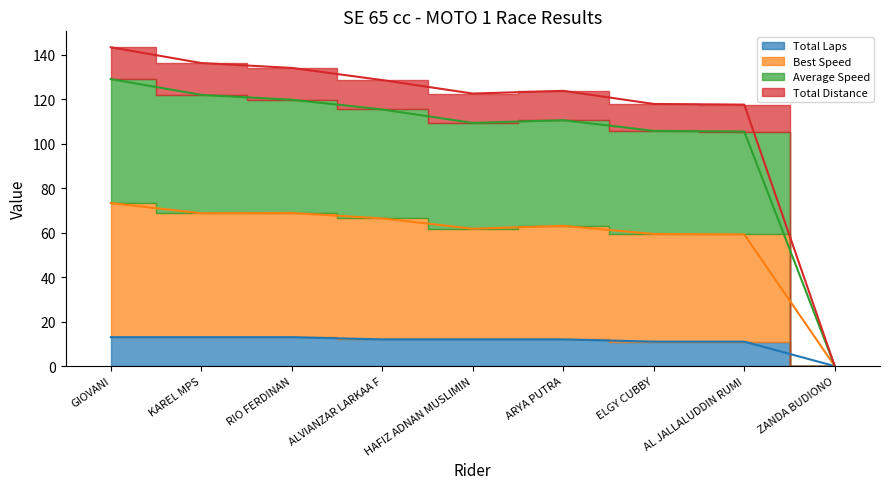

What position from the right is HAFIZ ADNAN MUSLIMIN?

5